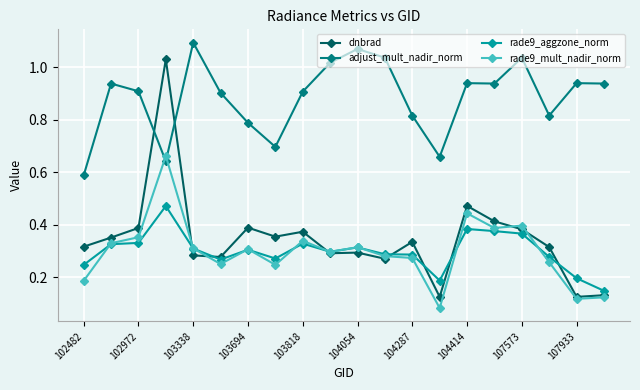

How many times do dnbrad and adjust_mult_nadir_norm cross each other?

2